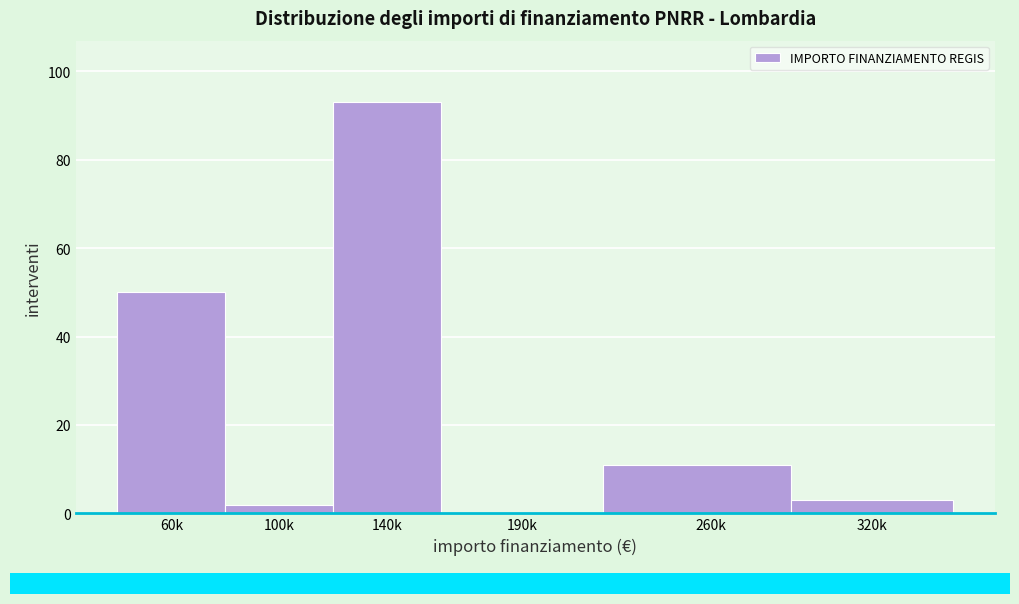

Reading right to left, what are all the values shown in this chart?

320k=3	260k=11	190k=0	140k=93	100k=2	60k=50